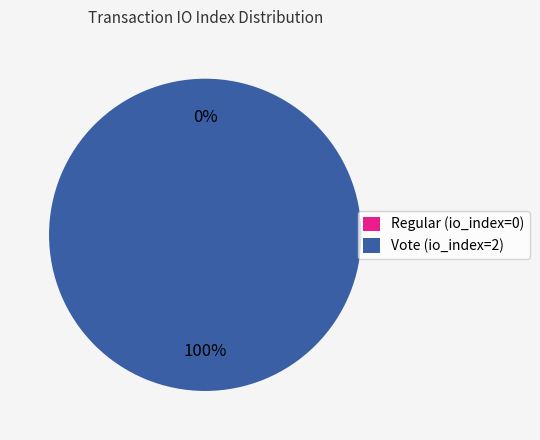

To the nearest percent, what is the difference between the Regular (io_index=0) and Vote (io_index=2) slice percentages?

100%